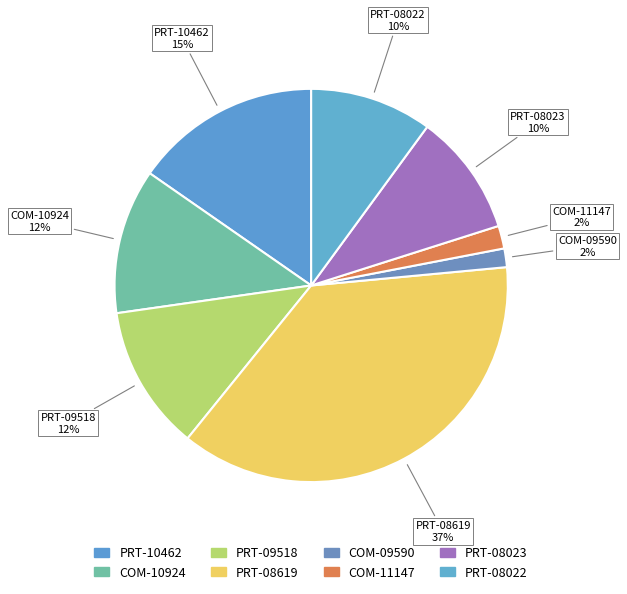

To the nearest percent, what is the average slice percentage?

12%